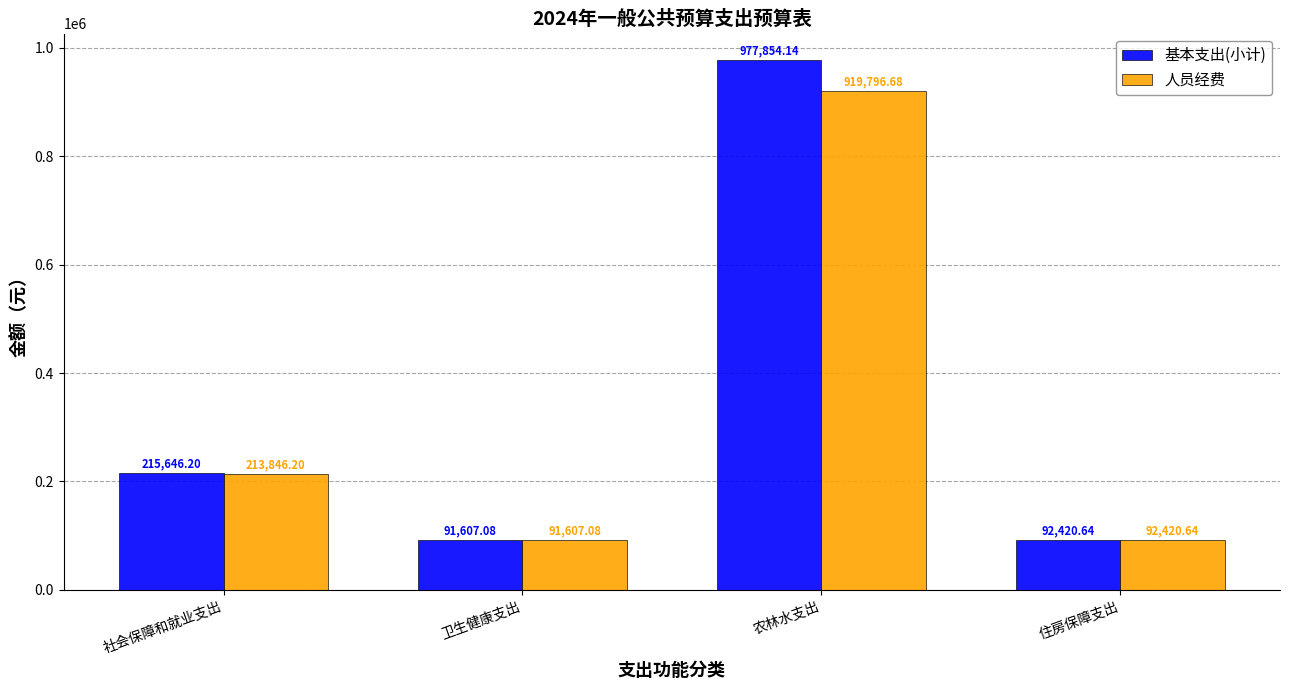

Which series has the largest range (max minus min)?

基本支出(小计)